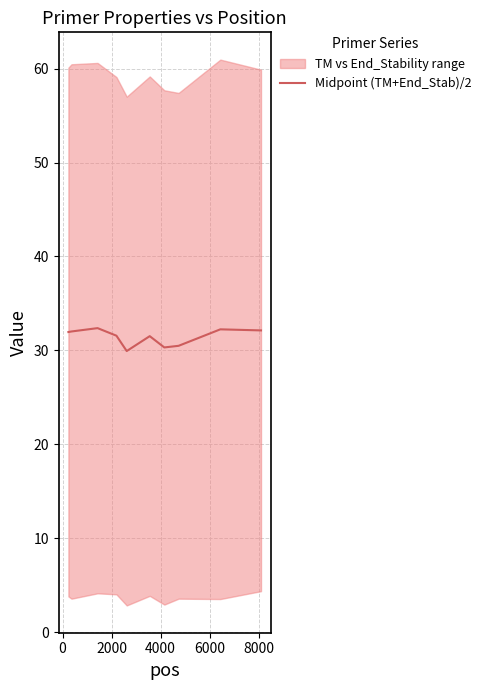

What is the difference between the second highest and minimum values?

2.3